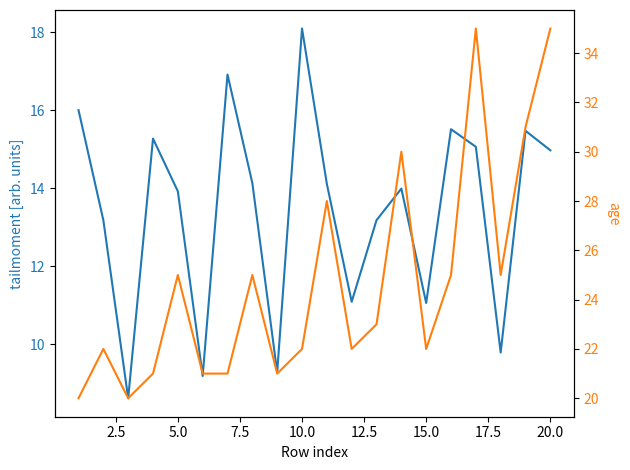

What is the difference between the maximum and minimum values in the tailmoment series?

9.5